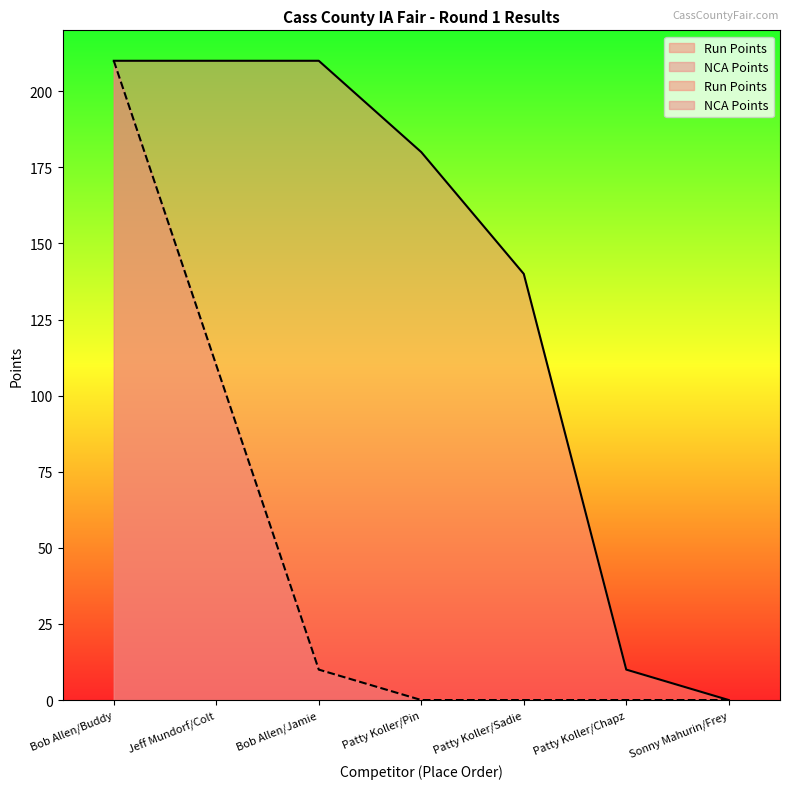

Does the chart have visible grid lines?

No